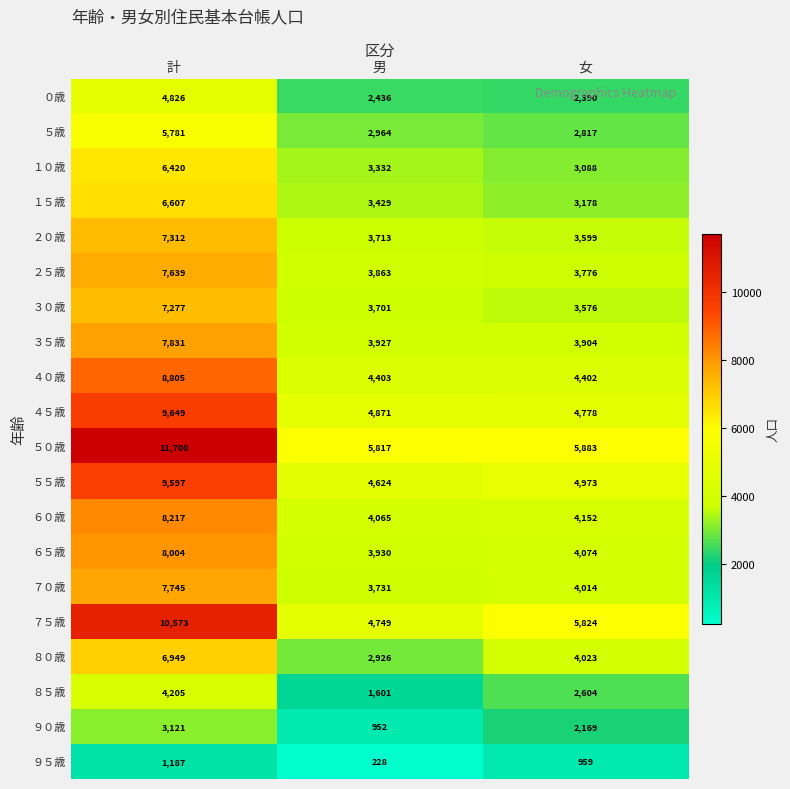

At which label does ０歳 reach its peak?

計